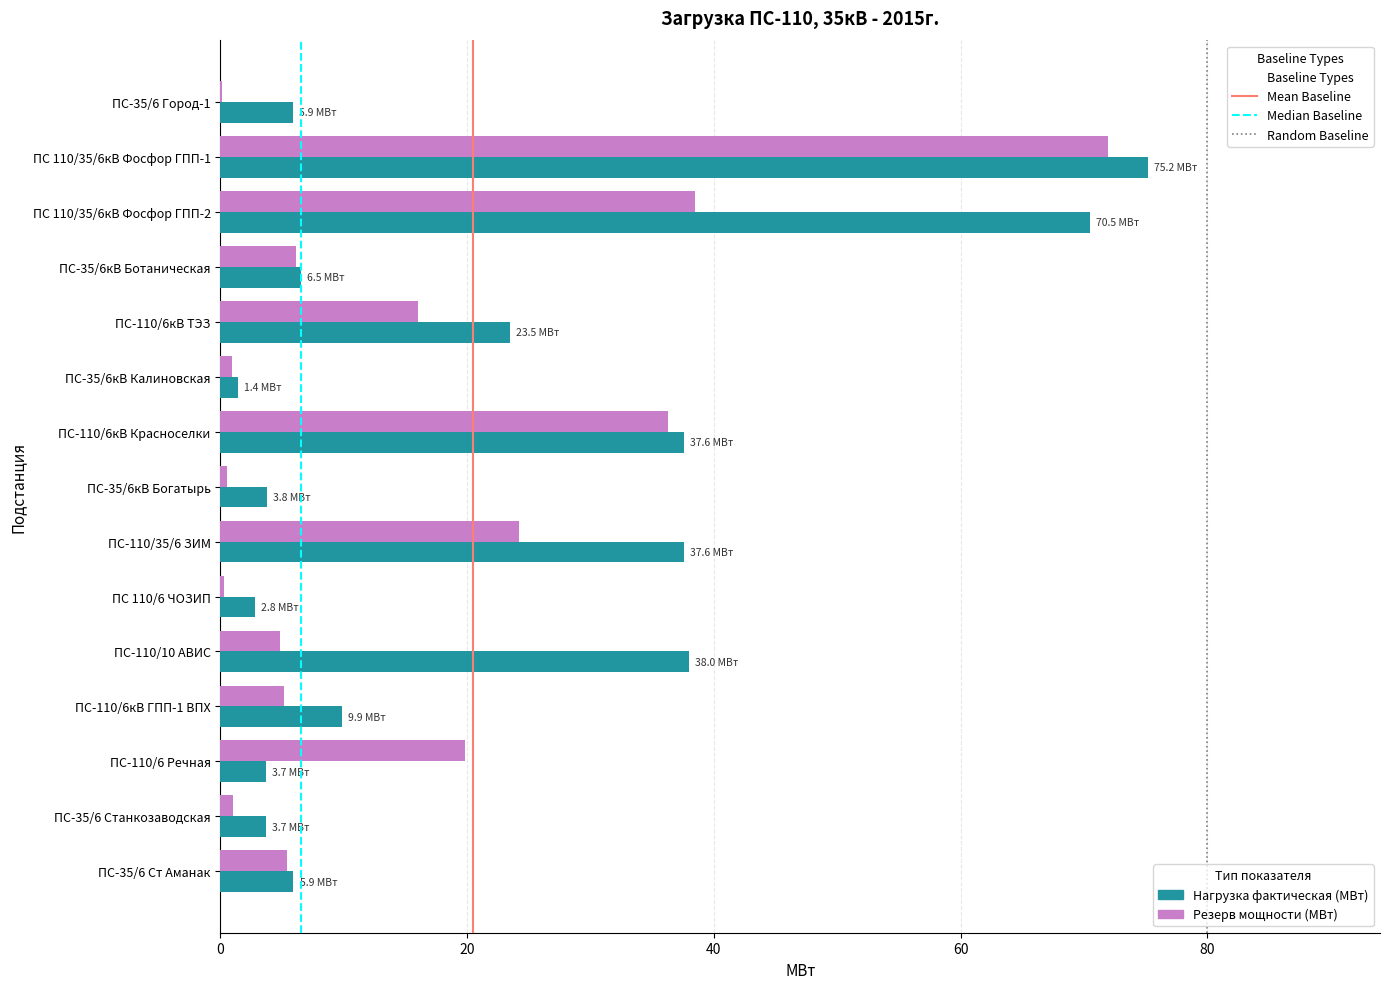

At which label does Нагрузка фактическая (МВт) reach its peak?

ПС 110/35/6кВ Фосфор ГПП-1